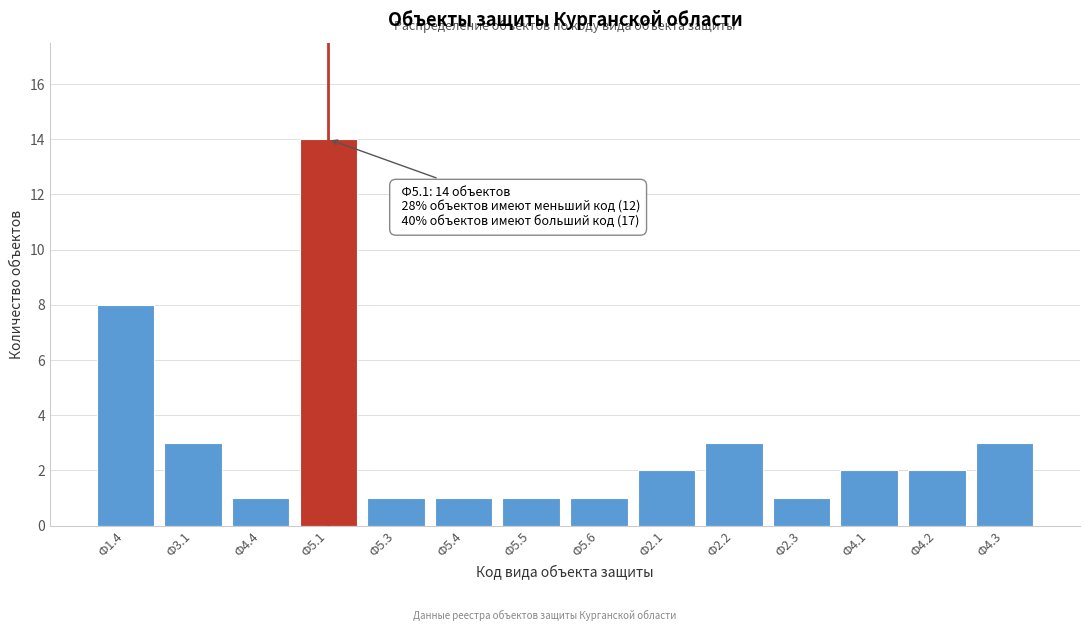

Reading left to right, extract all data points from this chart.

Ф1.4=8	Ф3.1=3	Ф4.4=1	Ф5.1=14	Ф5.3=1	Ф5.4=1	Ф5.5=1	Ф5.6=1	Ф2.1=2	Ф2.2=3	Ф2.3=1	Ф4.1=2	Ф4.2=2	Ф4.3=3